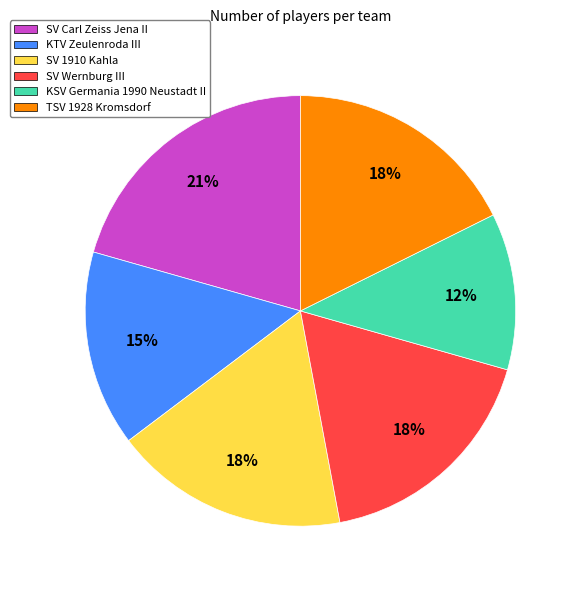

Approximately how many times larger is the value at SV 1910 Kahla compared to TSV 1928 Kromsdorf?

1.0